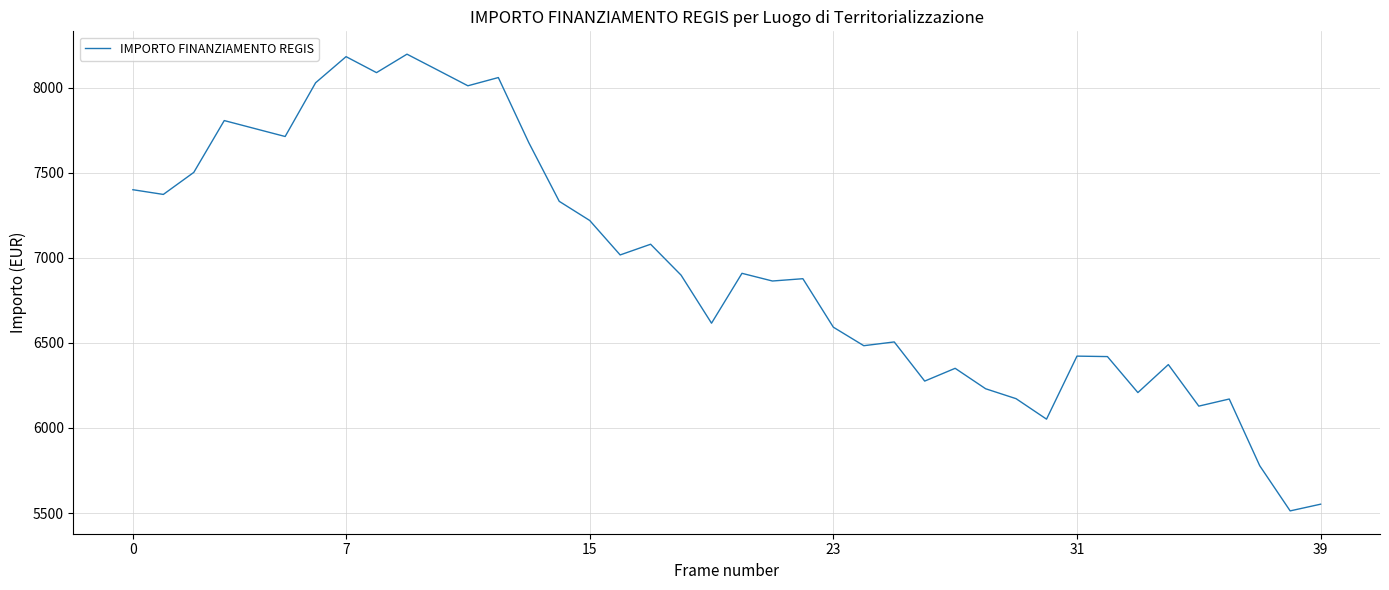

What is the minimum value shown in the chart?

5512.5